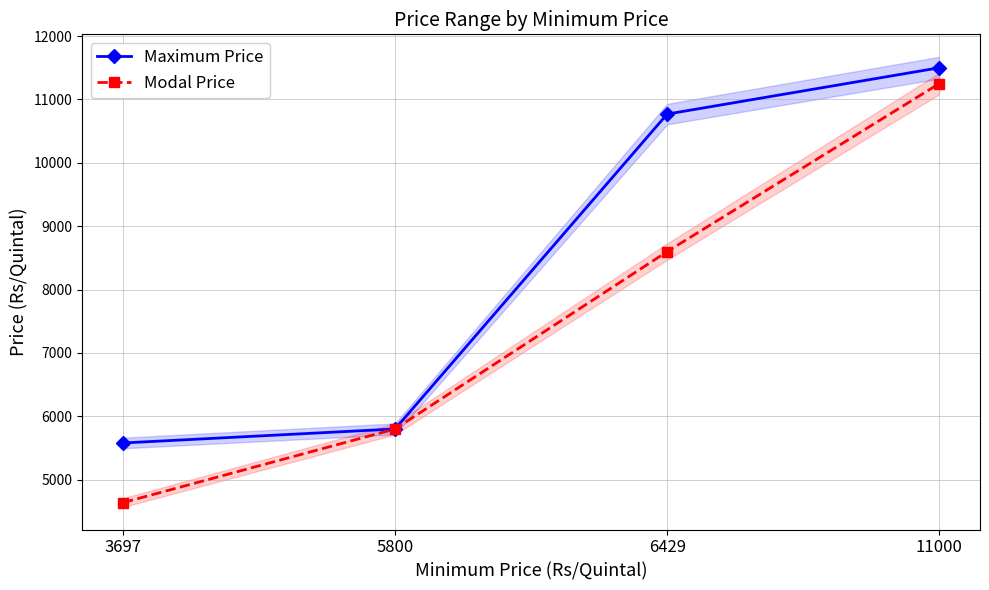

Which category has the highest value across all series?

11000